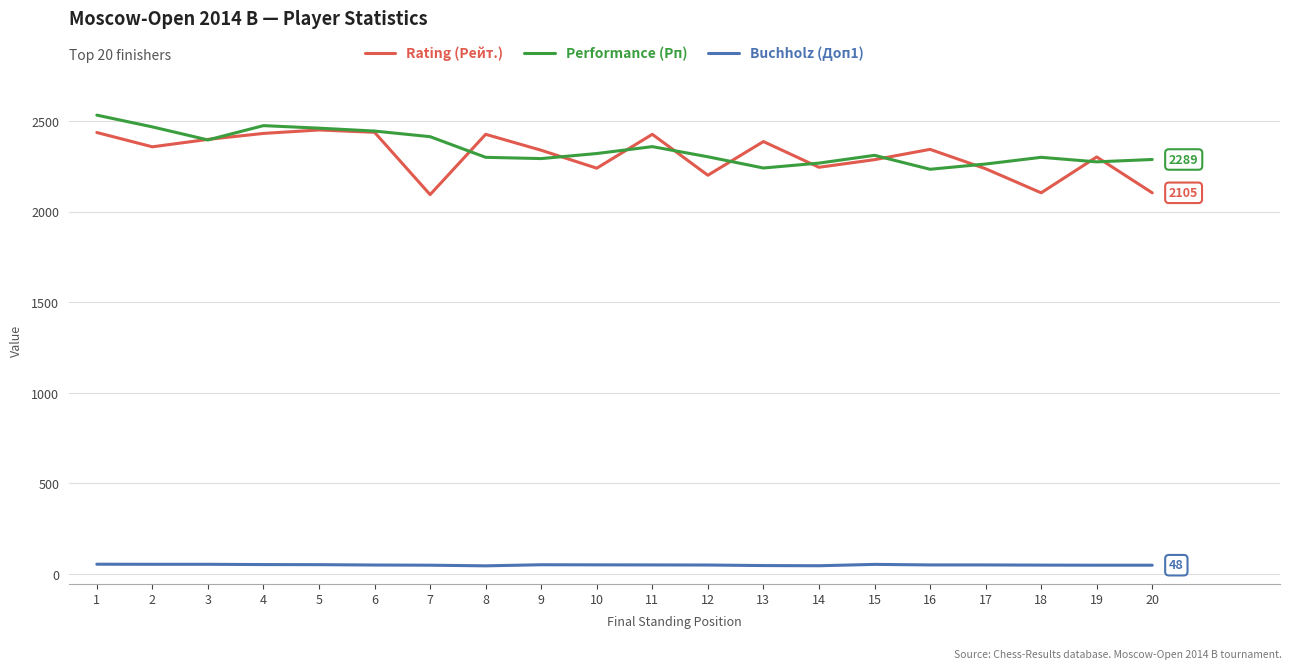

What is the minimum value for Rating (Рейт.)?

2095.0